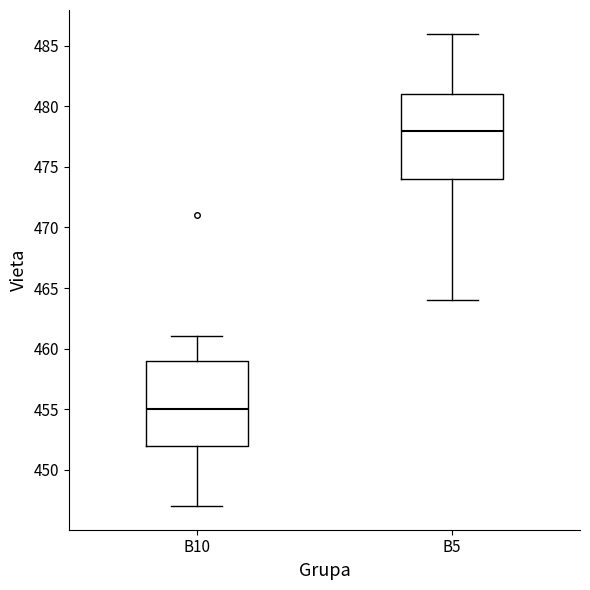

Reading left to right, read every box against the y-axis: the position of its median line, the range the box covers, and the ends of its whiskers. The values are not printed on the chart, so give them approximately, as read against the axis.

B10: median 455, box 452 to 459, whiskers 447 to 461
B5: median 478, box 474 to 481, whiskers 464 to 486